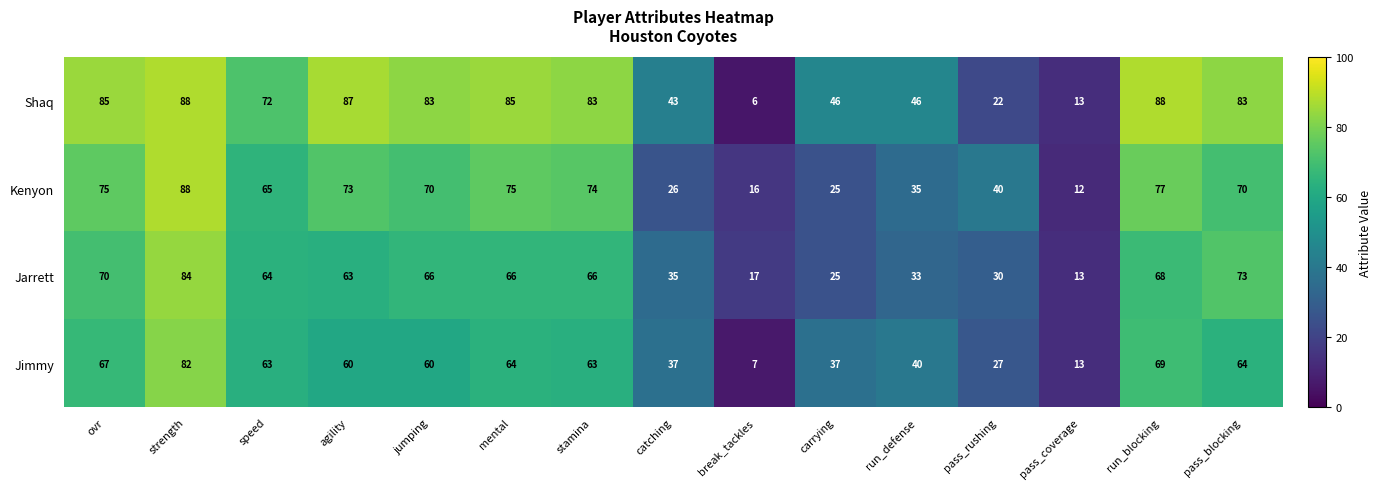

What is the difference between the highest and lowest values at speed?

9